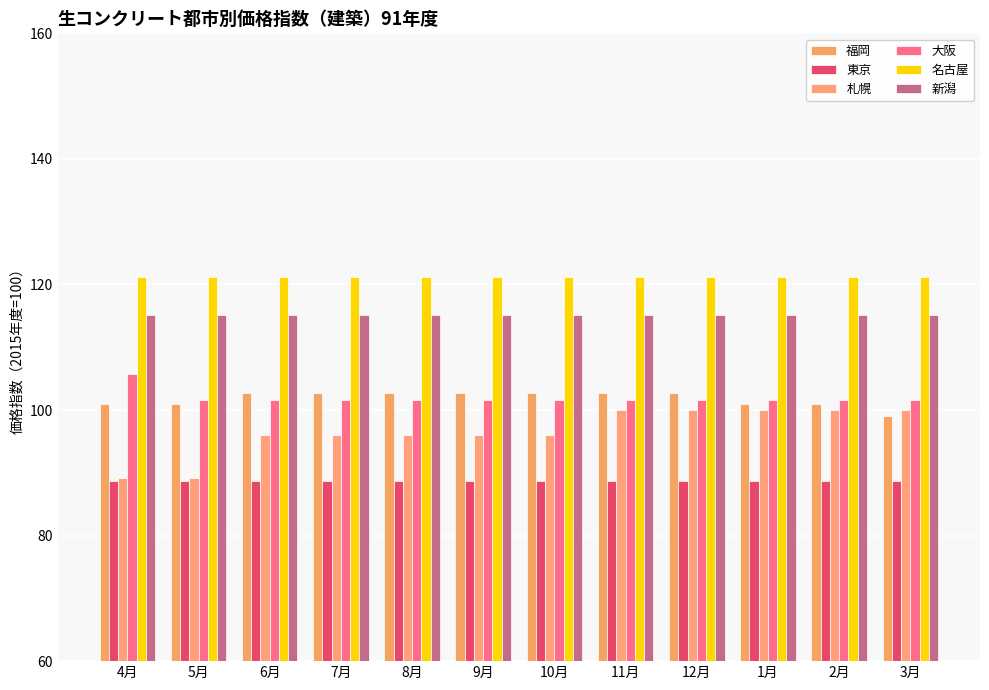

Where is 大阪 nearest to the value 103?

5月